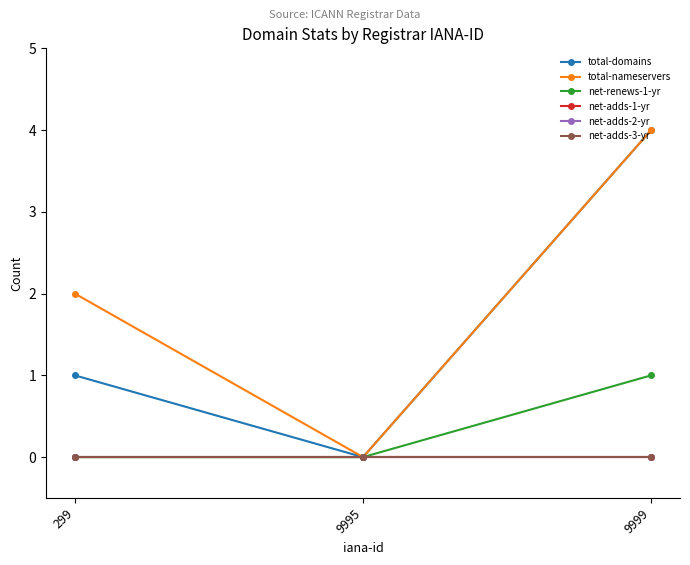

Does the chart have visible grid lines?

No